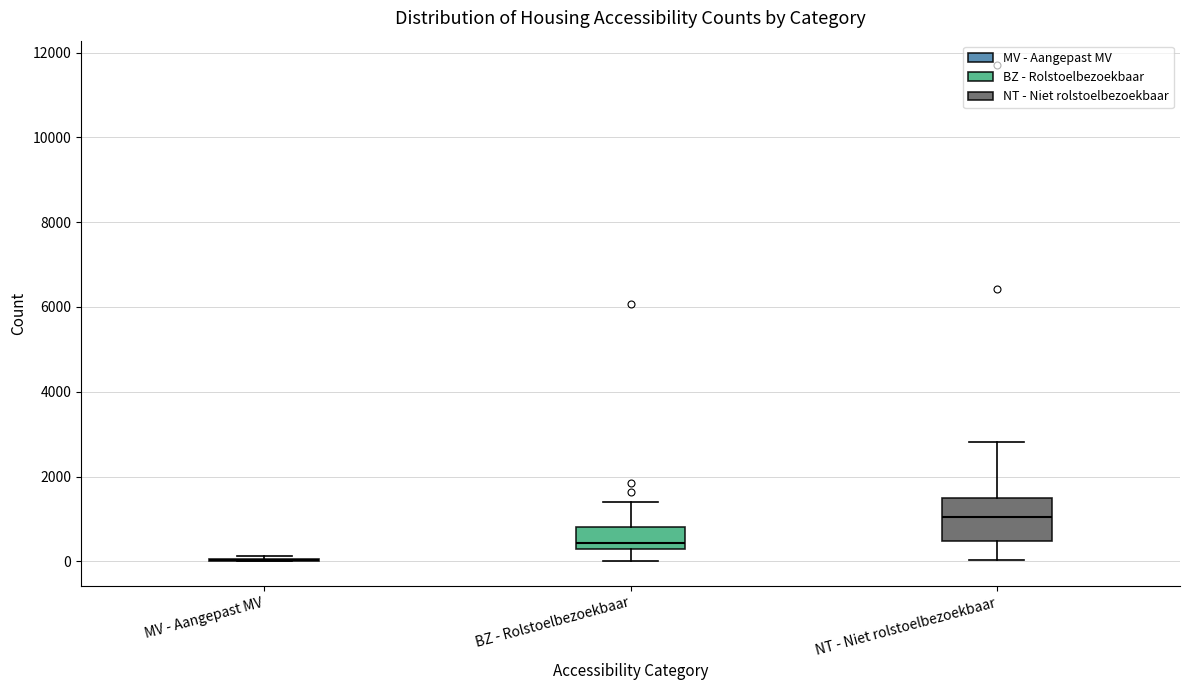

Reading left to right, transcribe this box plot: for each box, give where its median line is, the range the box spans, and where its two whiskers end, as read against the y-axis. The values are not printed on the chart, so give them approximately, as read against the axis.

MV - Aangepast MV: box collapsed to a line at 0, whiskers 0 to 200
BZ - Rolstoelbezoekbaar: median 400, box 200 to 800, whiskers 0 to 1400
NT - Niet rolstoelbezoekbaar: median 1000, box 400 to 1400, whiskers 0 to 2800